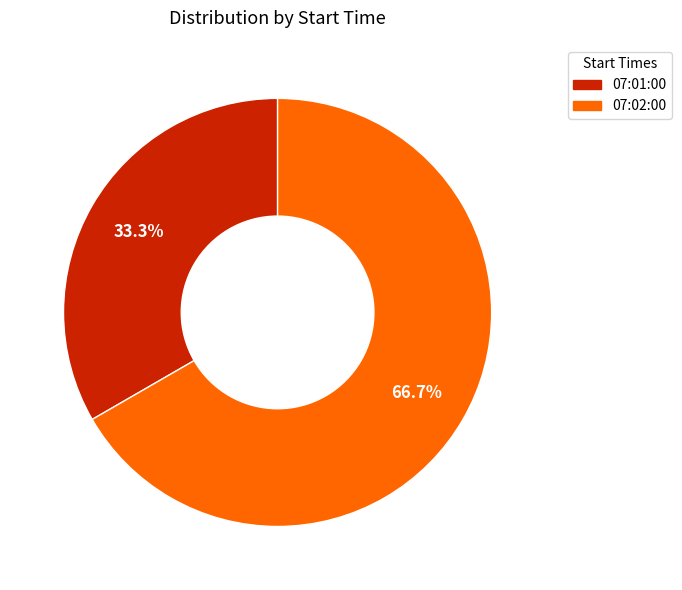

Rank the categories by value from lowest to highest.

07:01:00, 07:02:00